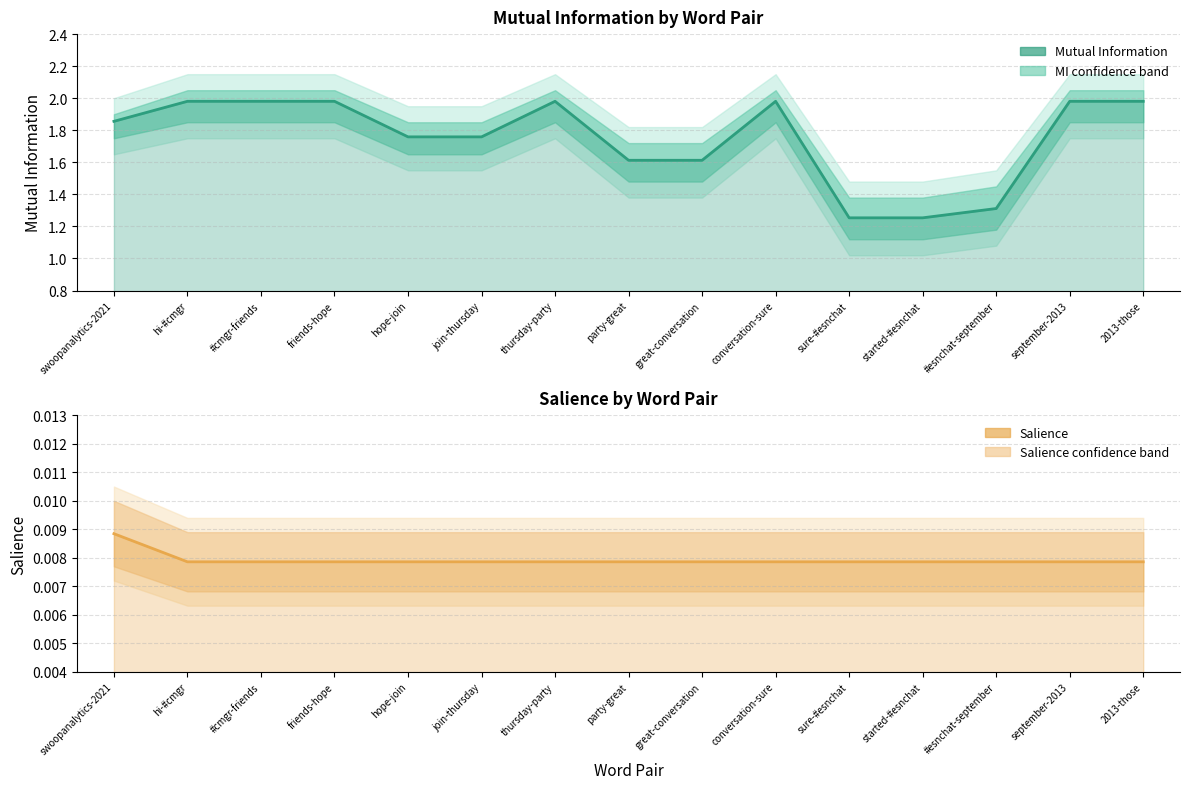

The Mutual Information (estimate) series shows 2.0 at september-2013. True or false?

True